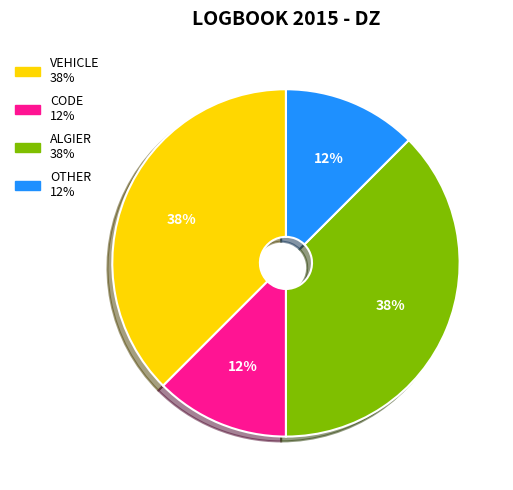

To the nearest percent, what is the average slice percentage?

25%